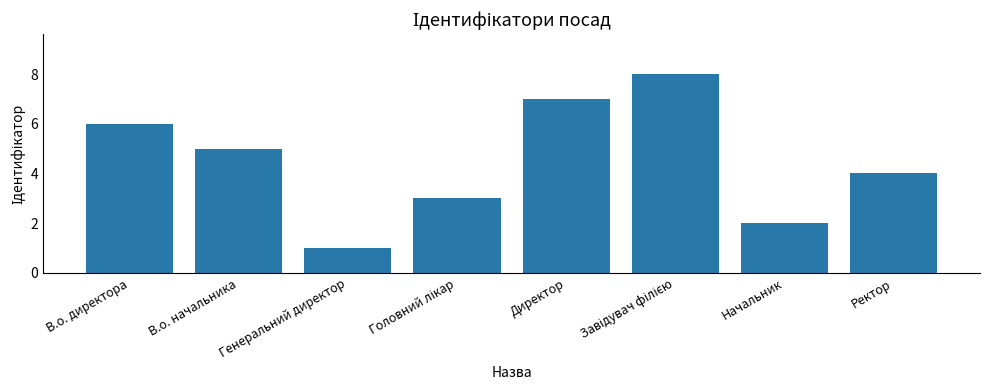

The value at В.о. начальника is 2. True or false?

False